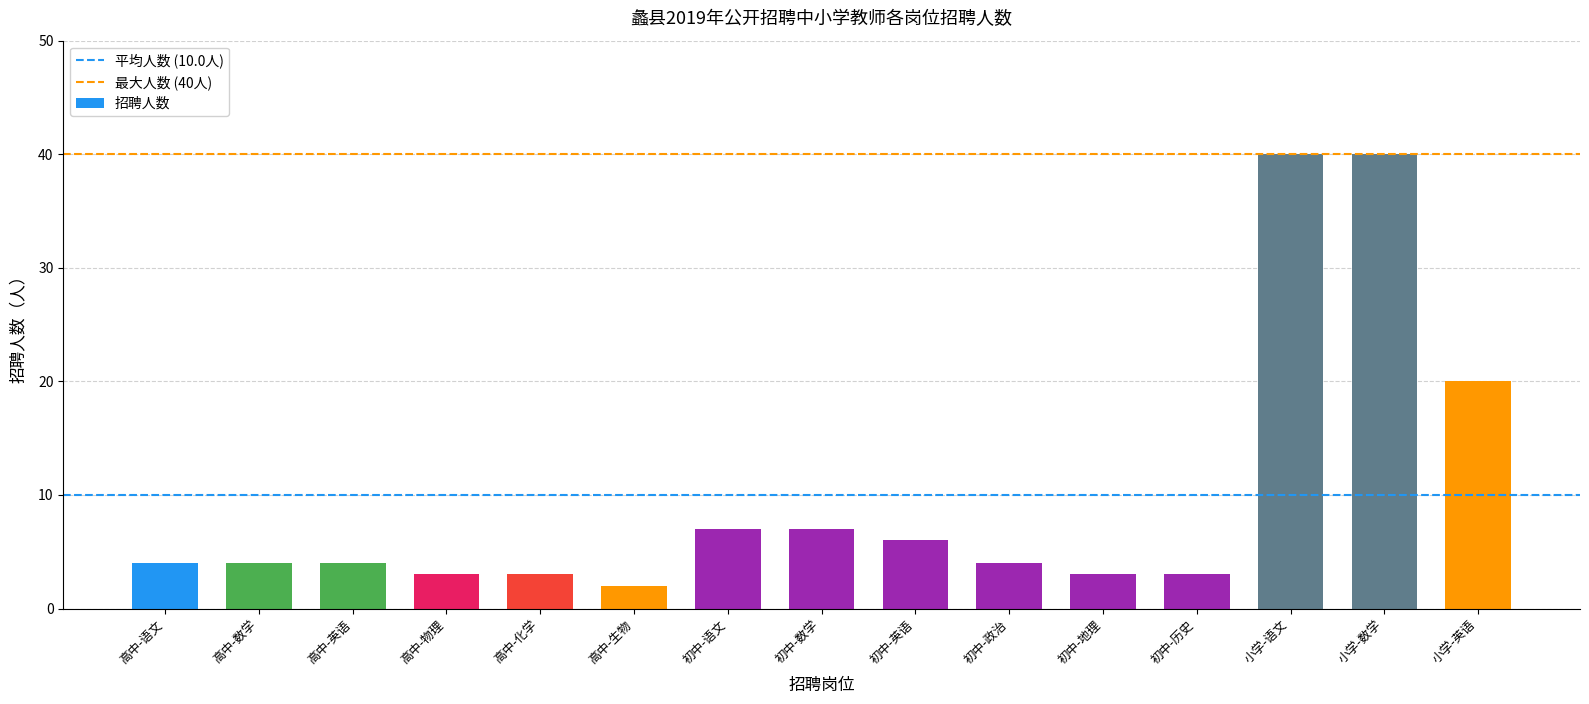

Is it true that the value at 高中-化学 is 5?

False